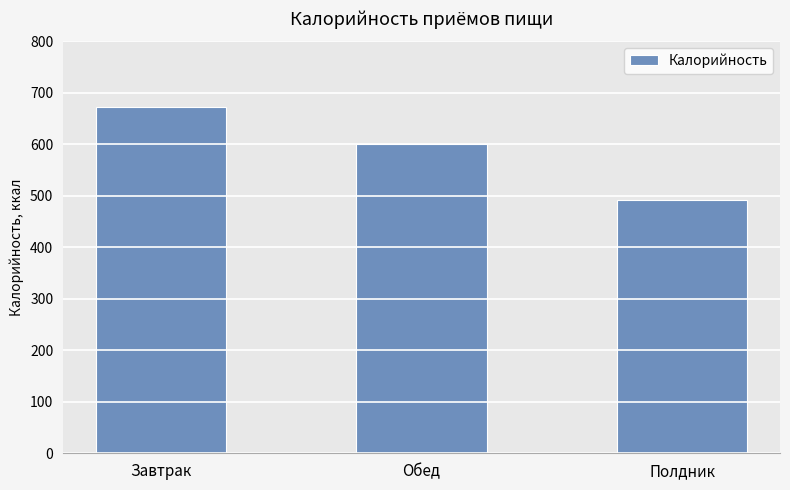

What is the sum of all values?

1764.3